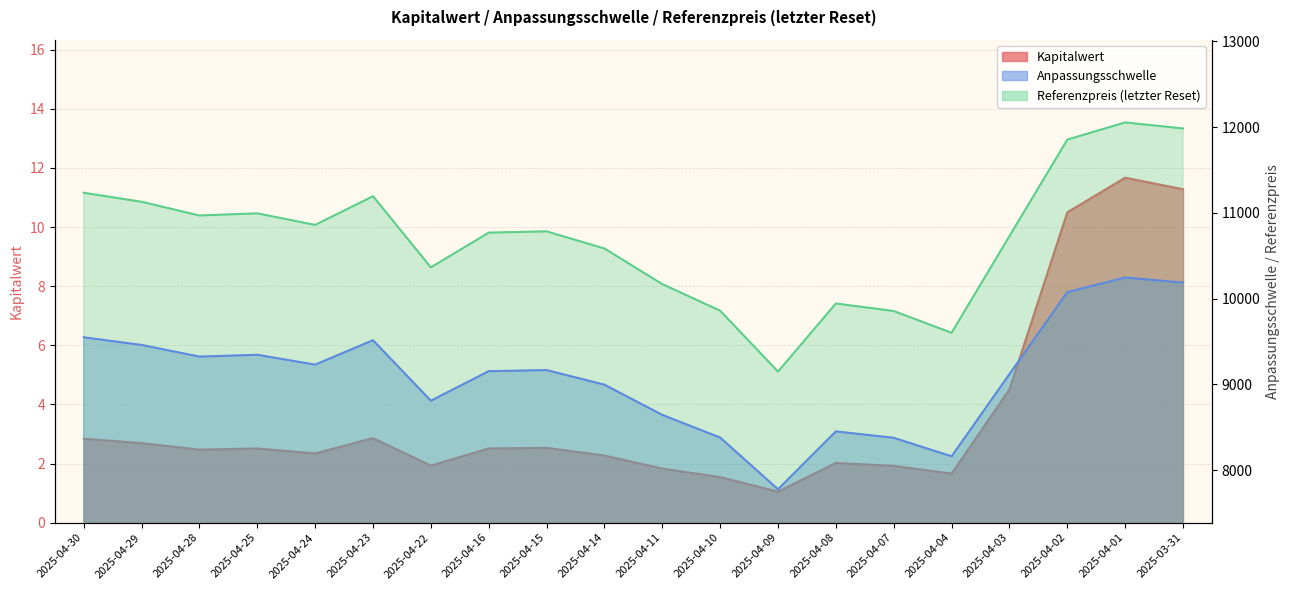

Where is the first local minimum for Anpassungsschwelle?

2025-04-28